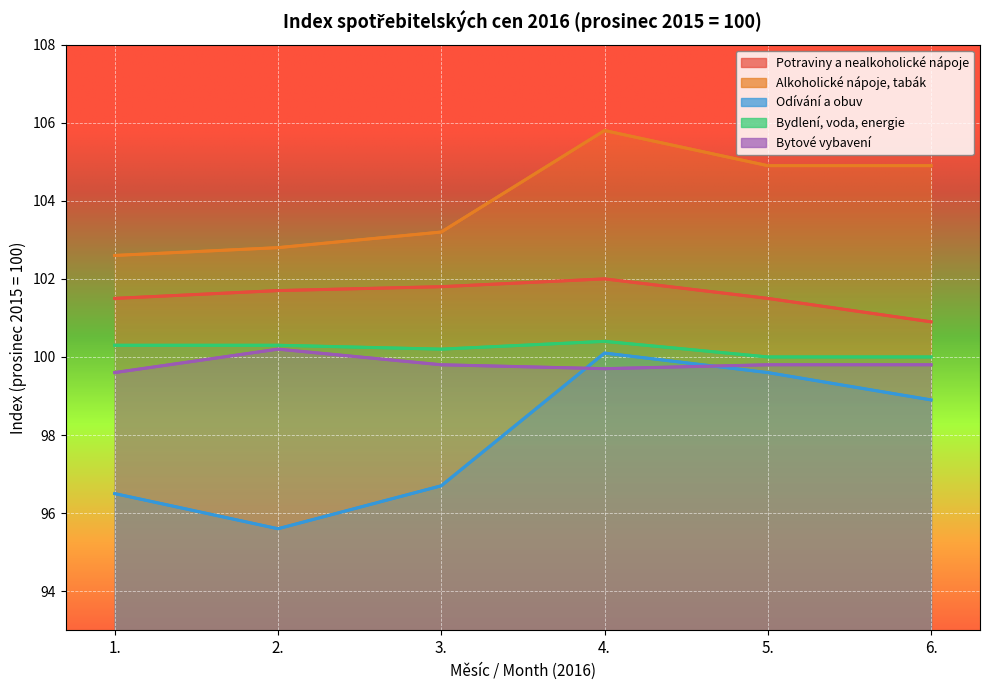

Which category has the lowest value across all series?

2.